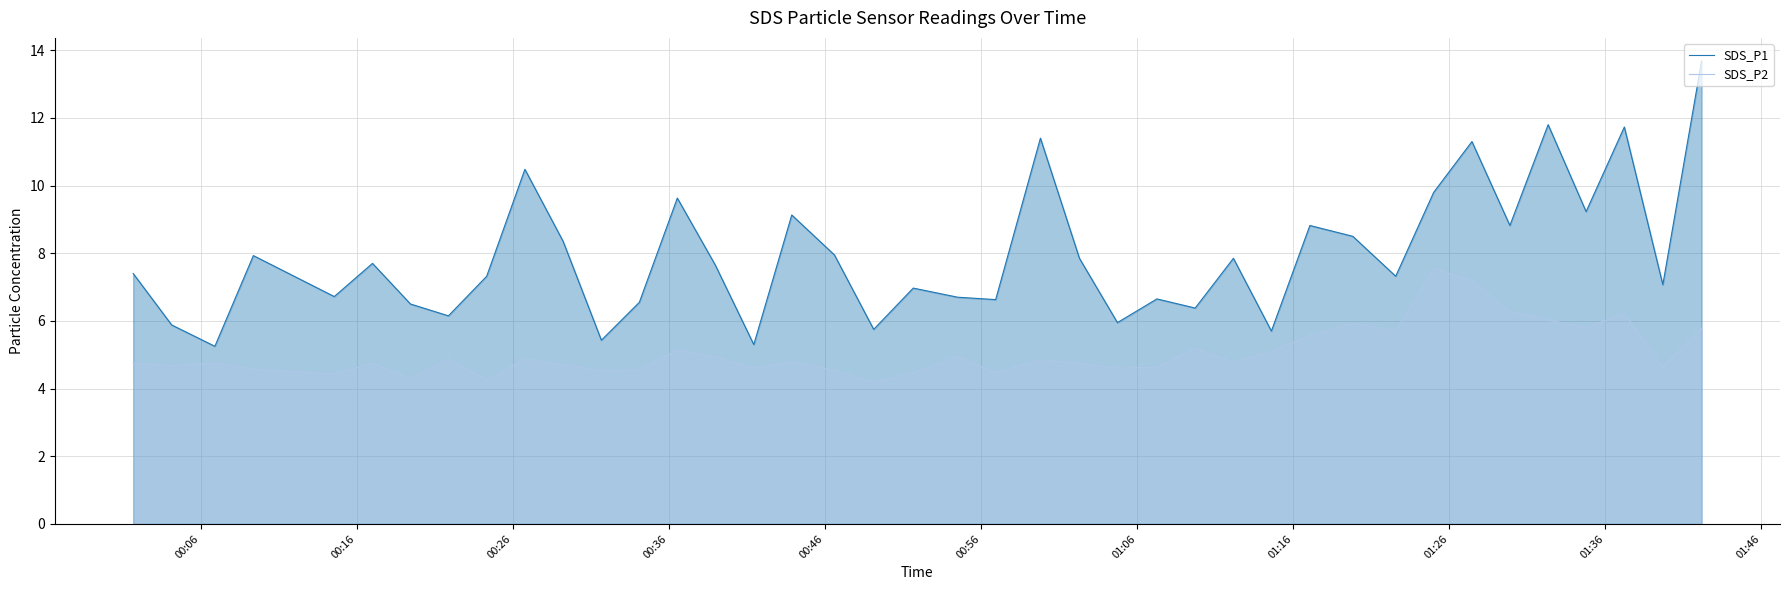

List the series in order of their peak value, lowest first.

SDS_P2, SDS_P1